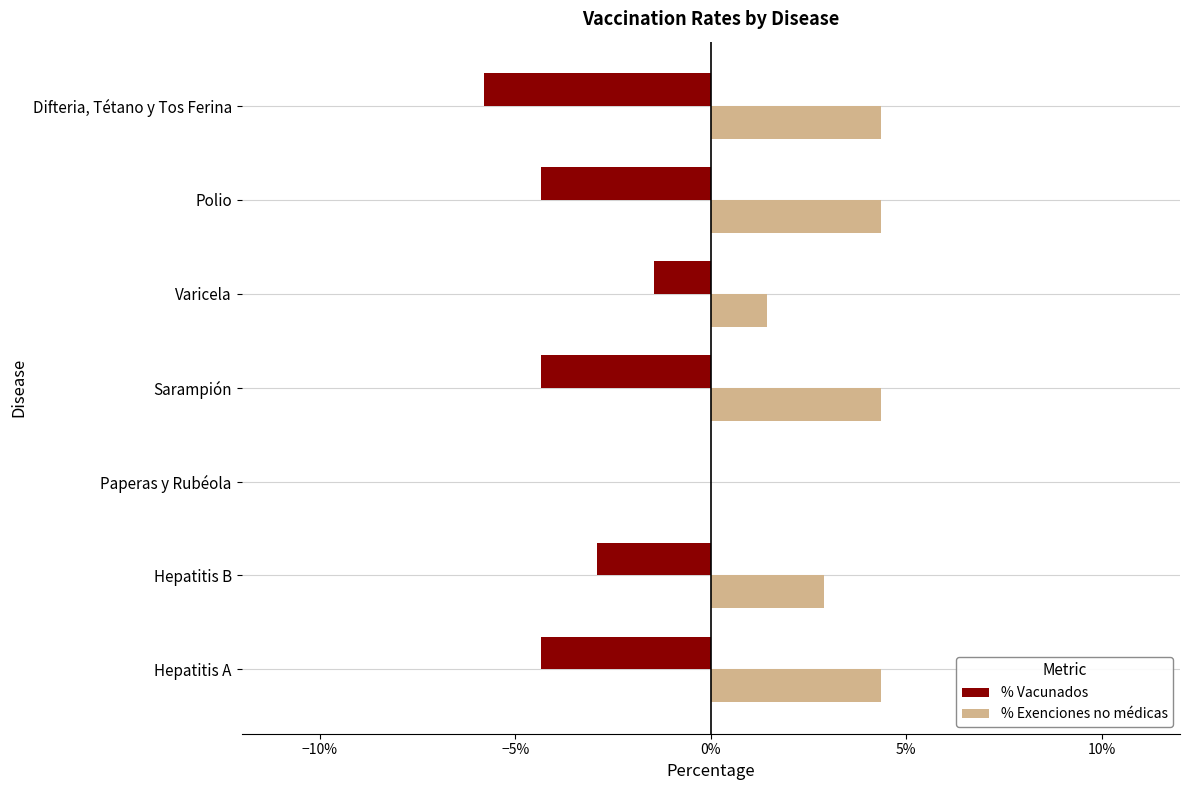

Rank the series by their average value, from highest to lowest.

% Exenciones no médicas, % Vacunados